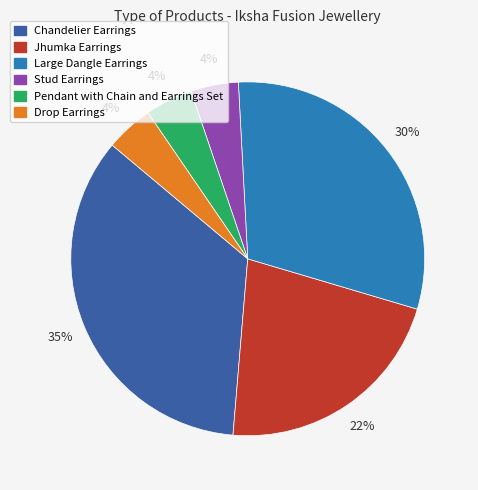

Which slice is the largest?

Chandelier Earrings